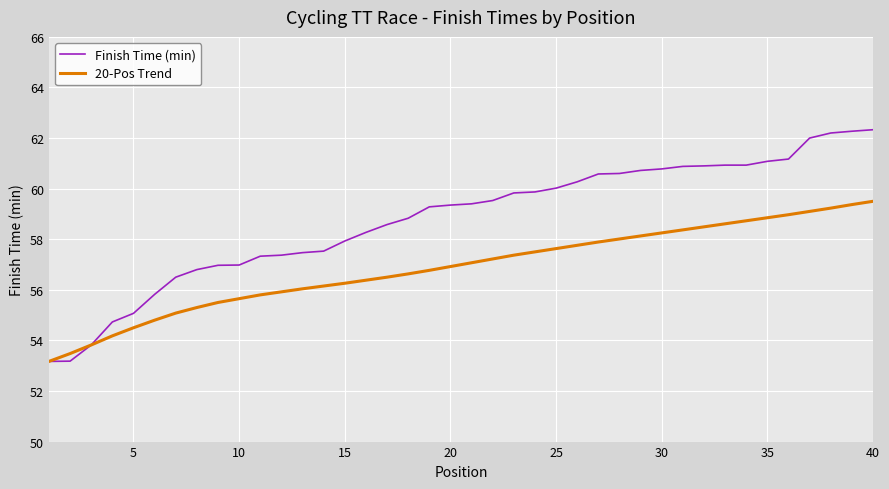

What are all the series names shown in the legend?

Finish Time (min), 20-Pos Trend